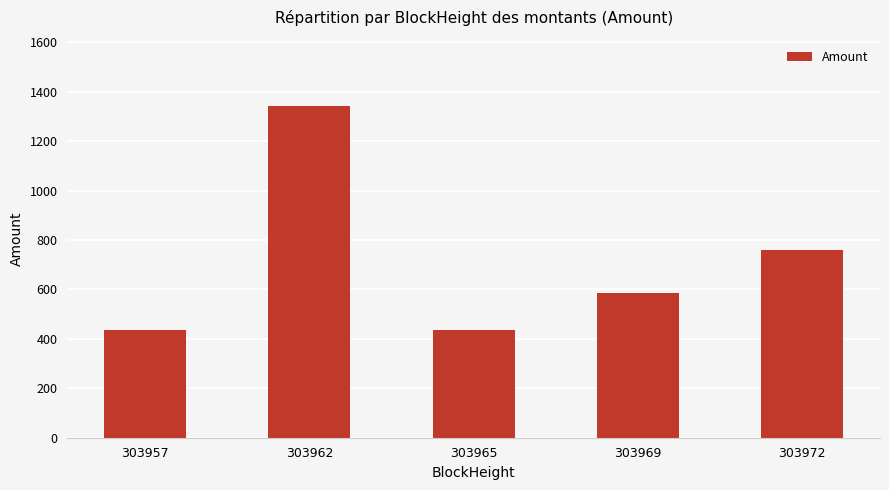

What is the change in value from 303969 to 303972?

+175.8